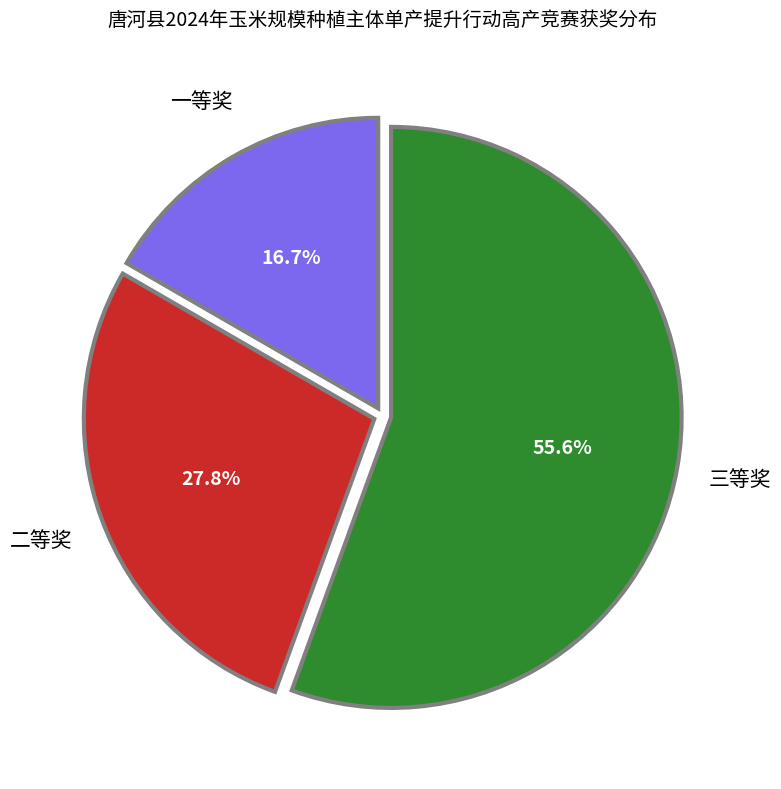

How many slices are in this pie chart?

3